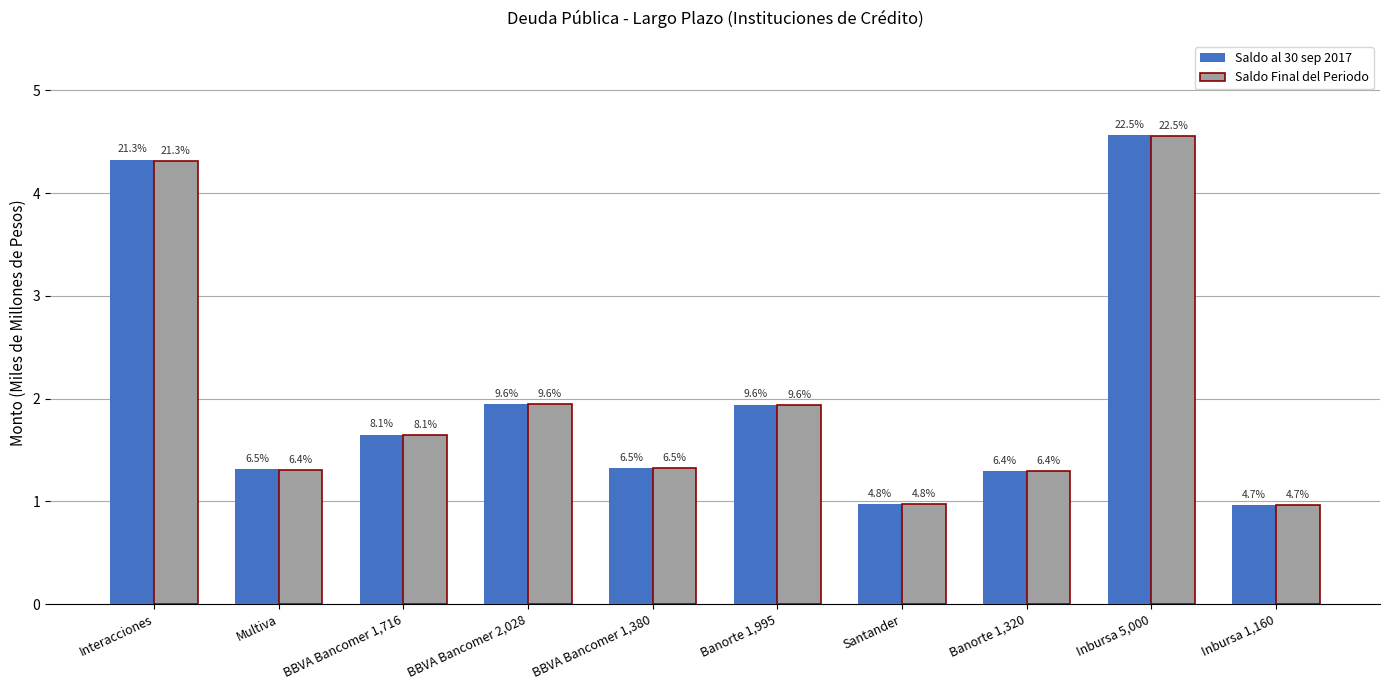

Rank the categories by Saldo al 30 sep 2017 value from highest to lowest.

Inbursa 5,000, Interacciones, BBVA Bancomer 2,028, Banorte 1,995, BBVA Bancomer 1,716, BBVA Bancomer 1,380, Multiva, Banorte 1,320, Santander, Inbursa 1,160